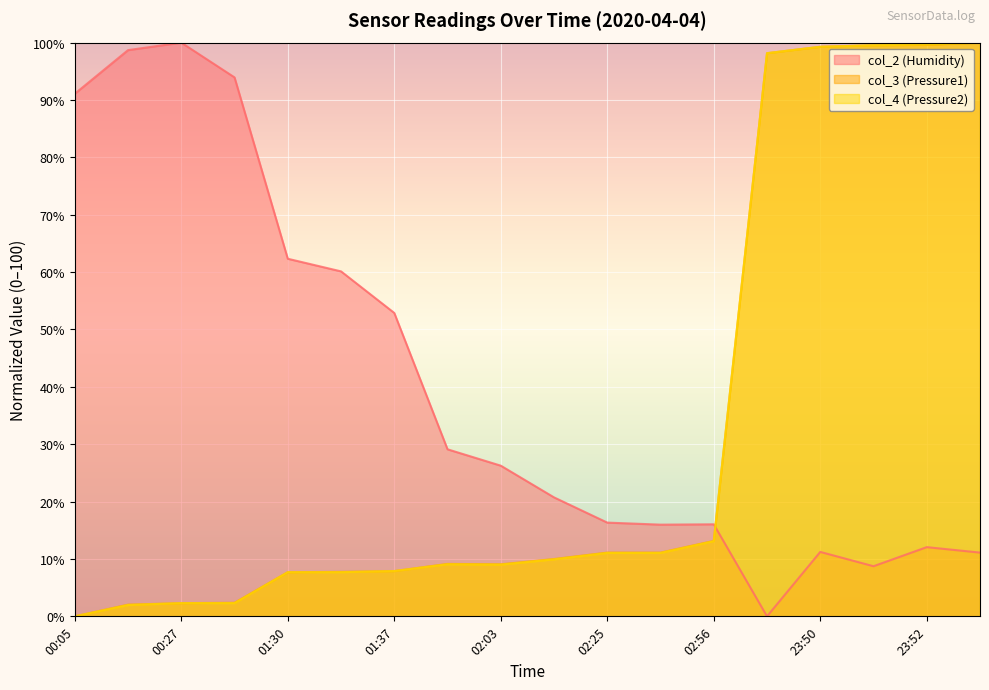

At which category is the sum across all series the highest?

23:52